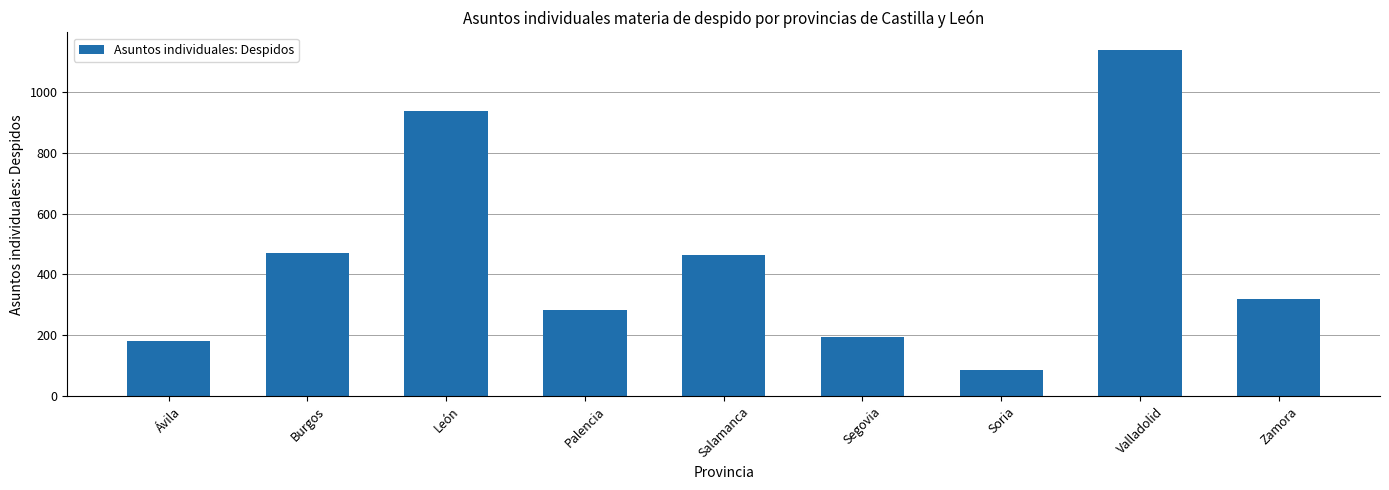

Between Zamora and Palencia, which is larger?

Zamora